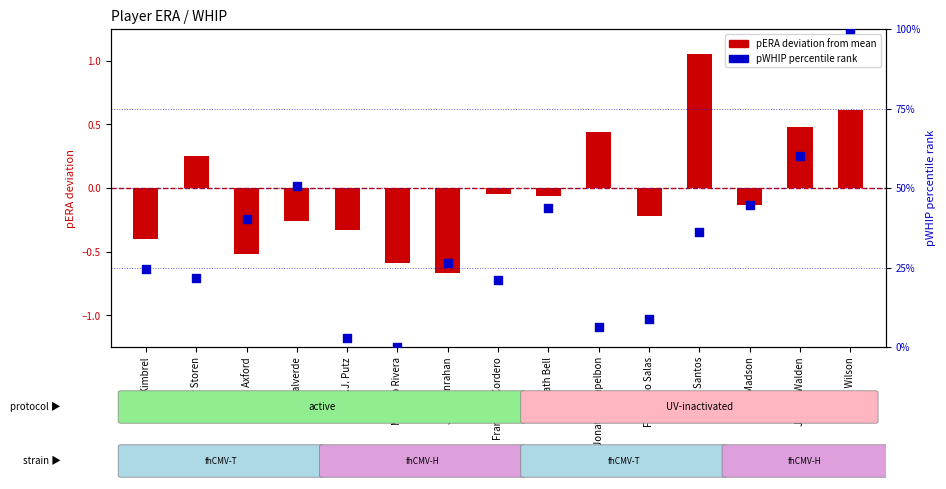

What are all the series names shown in the legend?

pERA deviation, pWHIP percentile